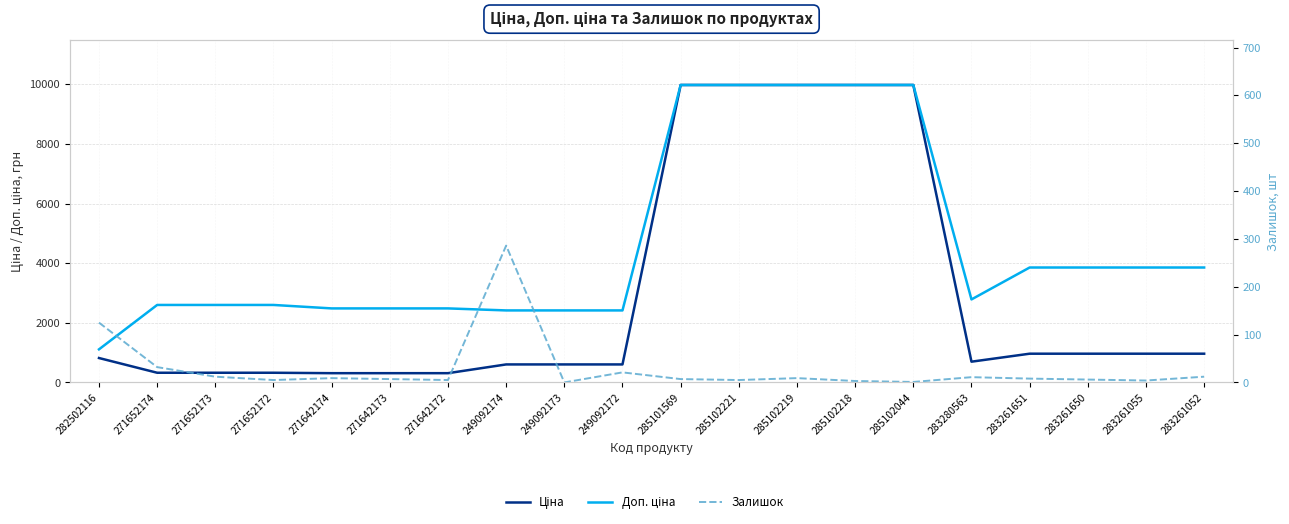

How many values in the Ціна series are below 818?

10